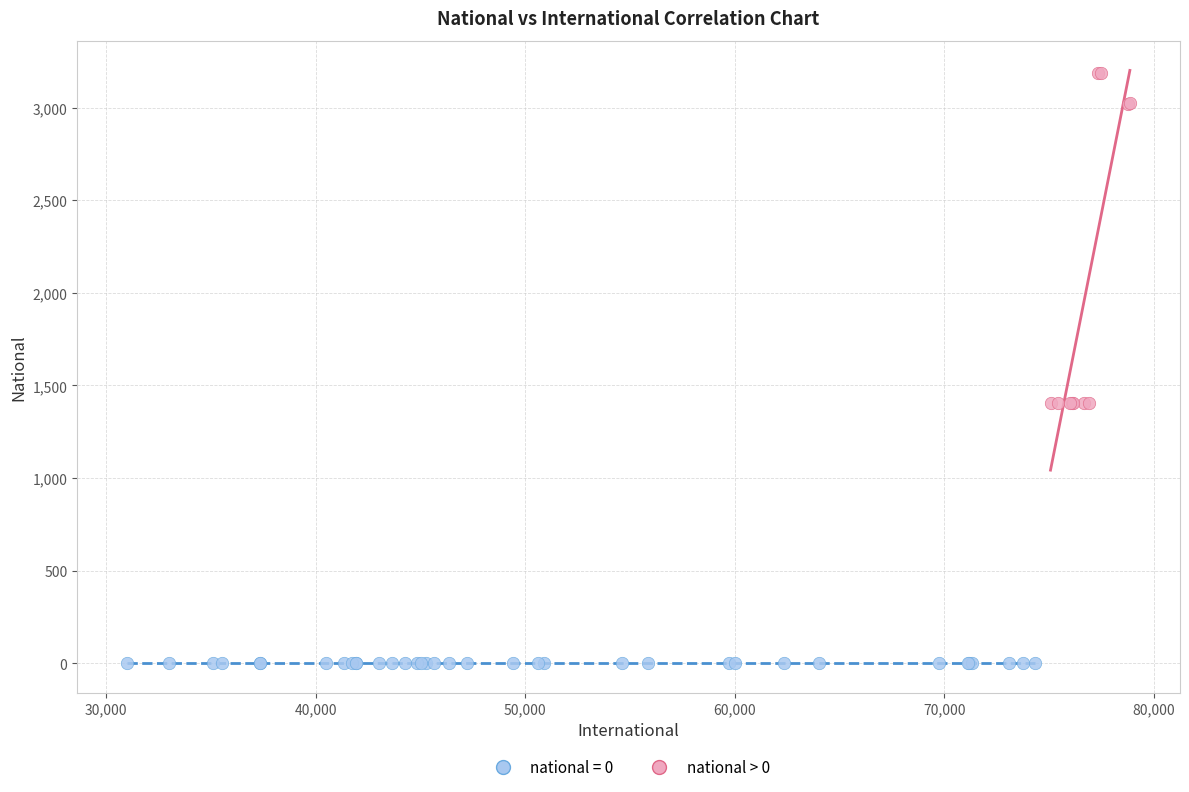

Which series reaches the minimum Y coordinate?

national = 0